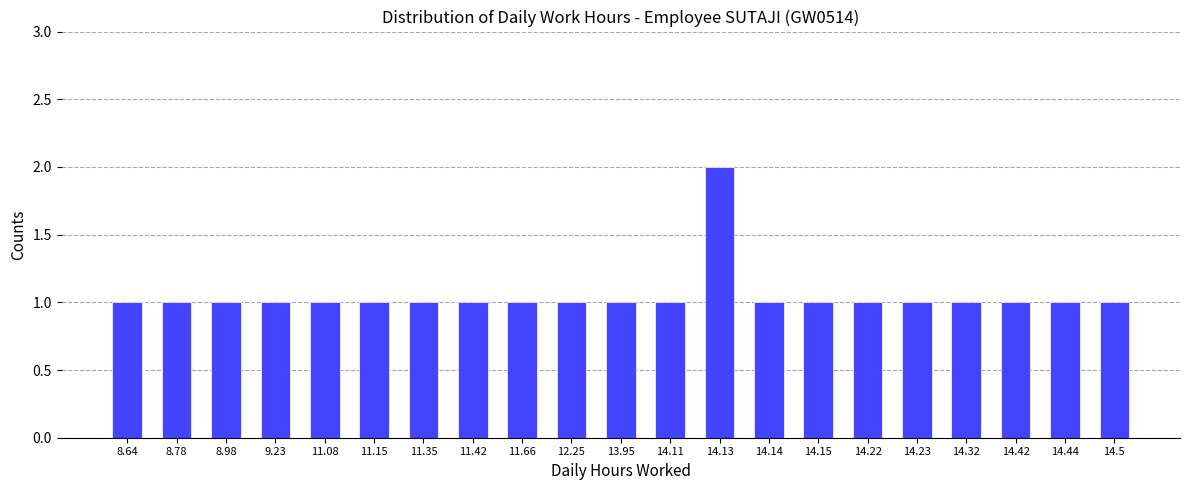

Reading left to right, list all the values displayed in this chart.

1	1	1	1	1	1	1	1	1	1	1	1	2	1	1	1	1	1	1	1	1